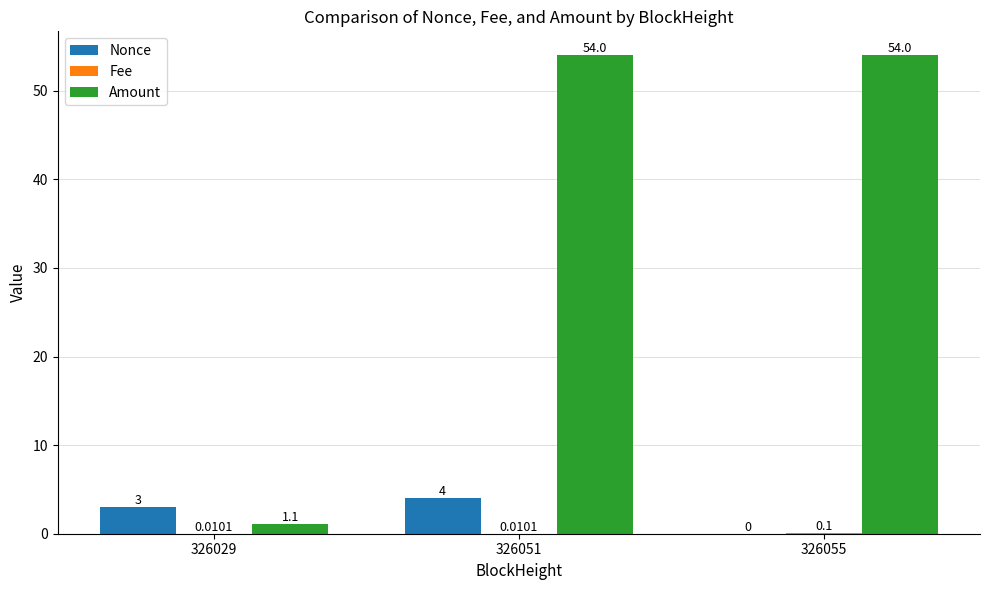

Which series has the largest total across all categories?

Amount